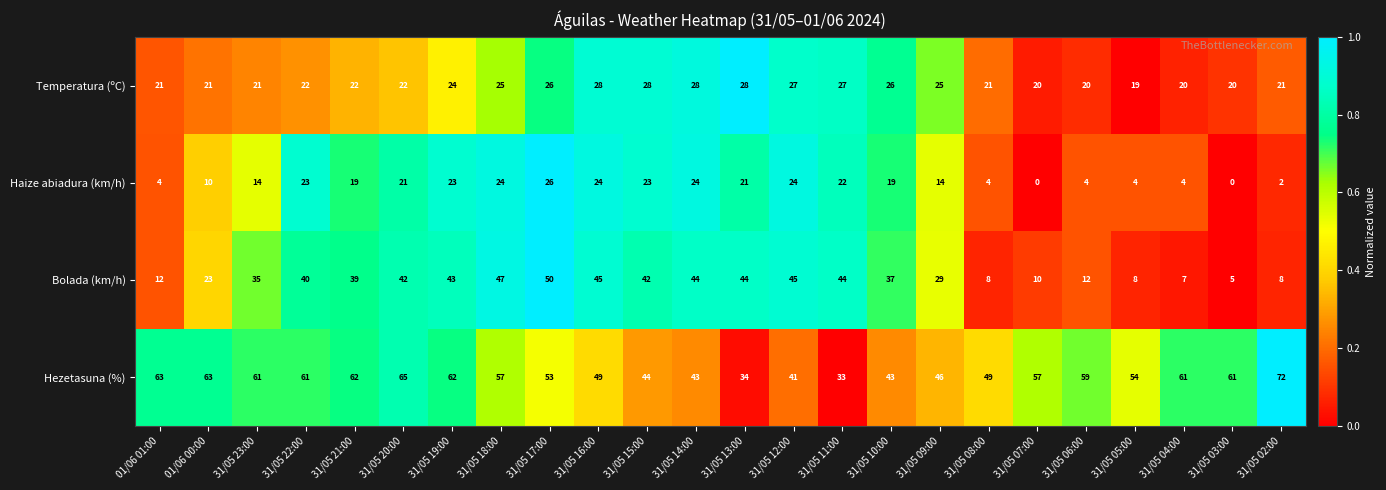

How many series are shown in this chart?

4